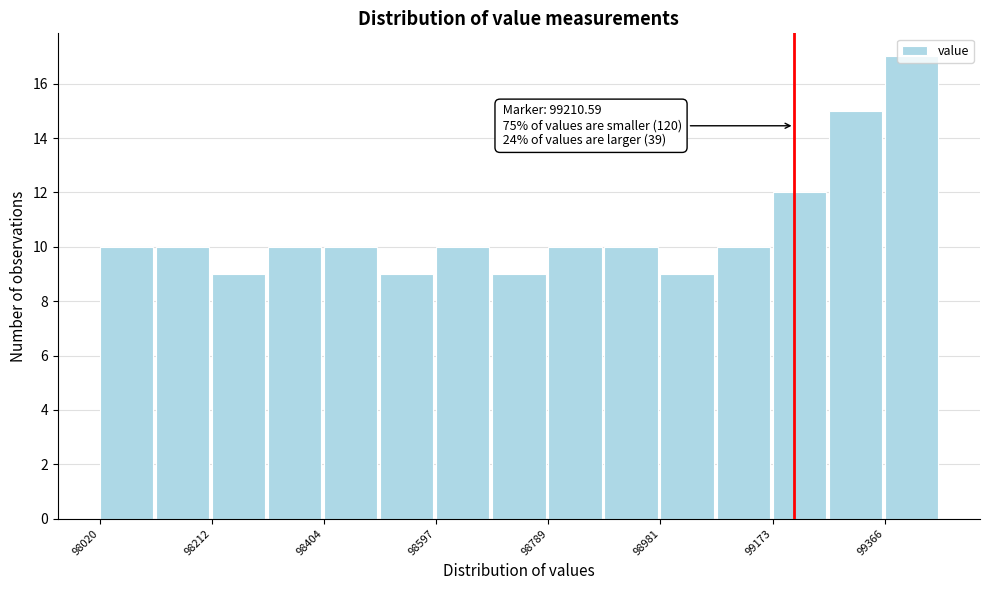

Which range on the x-axis has the tallest bar?

99360 to 99460